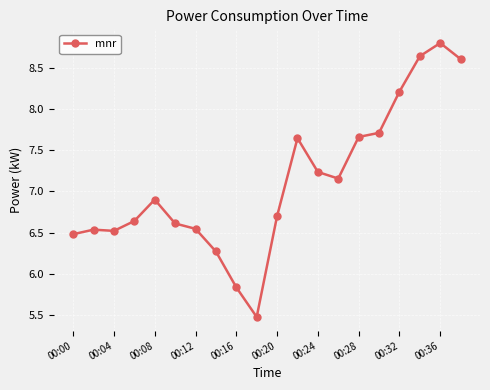

What is the maximum value shown in the chart?

8.8